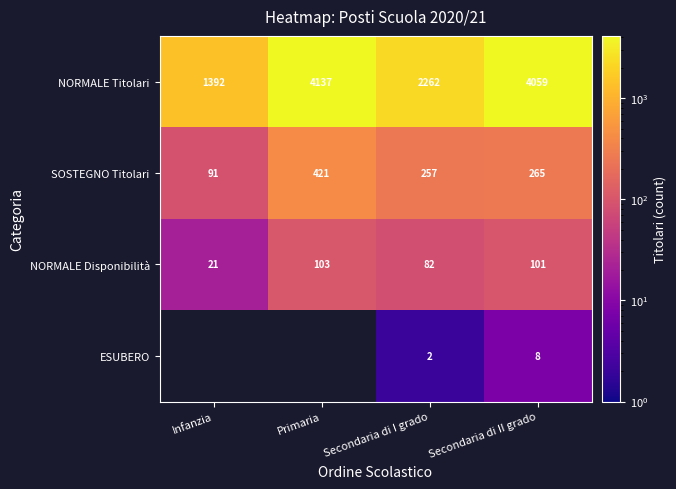

What is the difference between the maximum and second lowest values in the SOSTEGNO Titolari series?

164